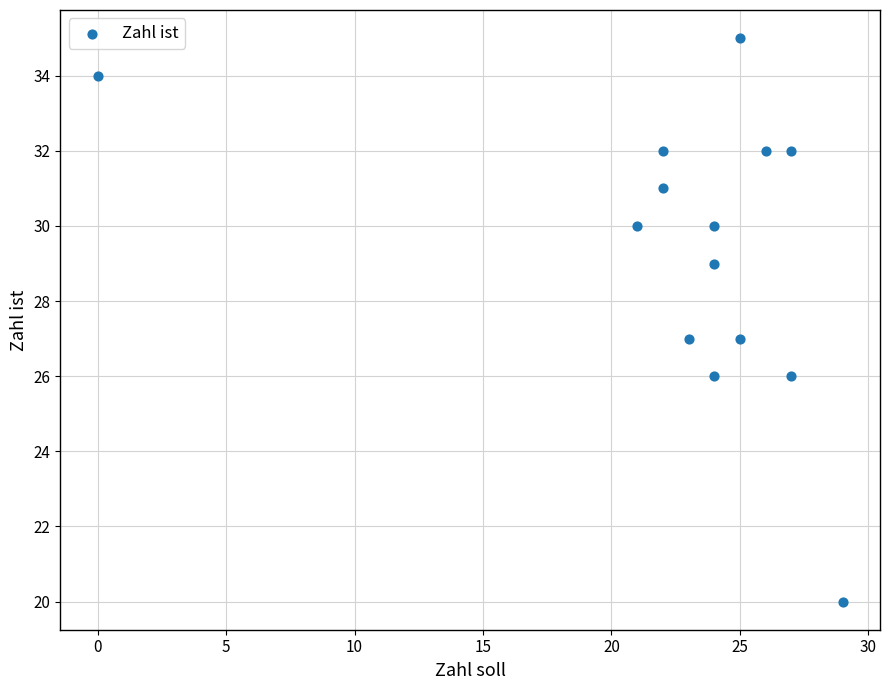

What is the range of X values (max minus min)?

29